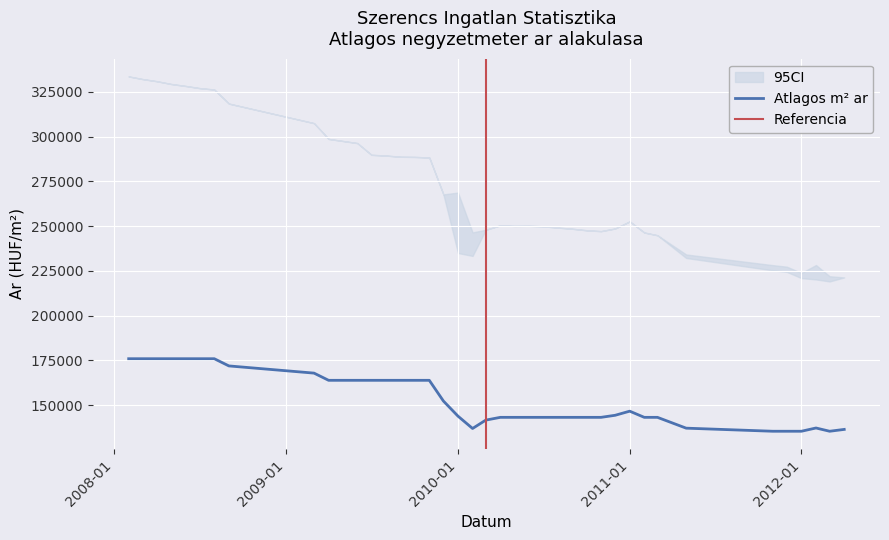

What is the maximum value for Atlagos m² ar?

175862